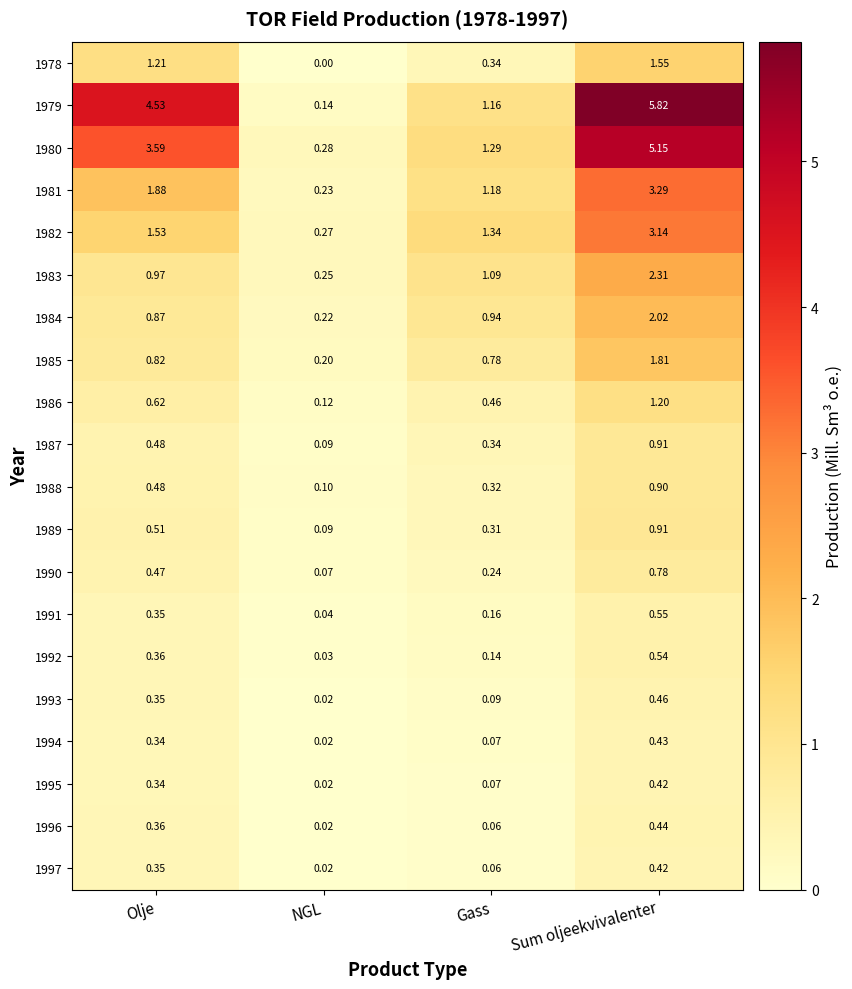

Which series has the widest spread of values?

1979